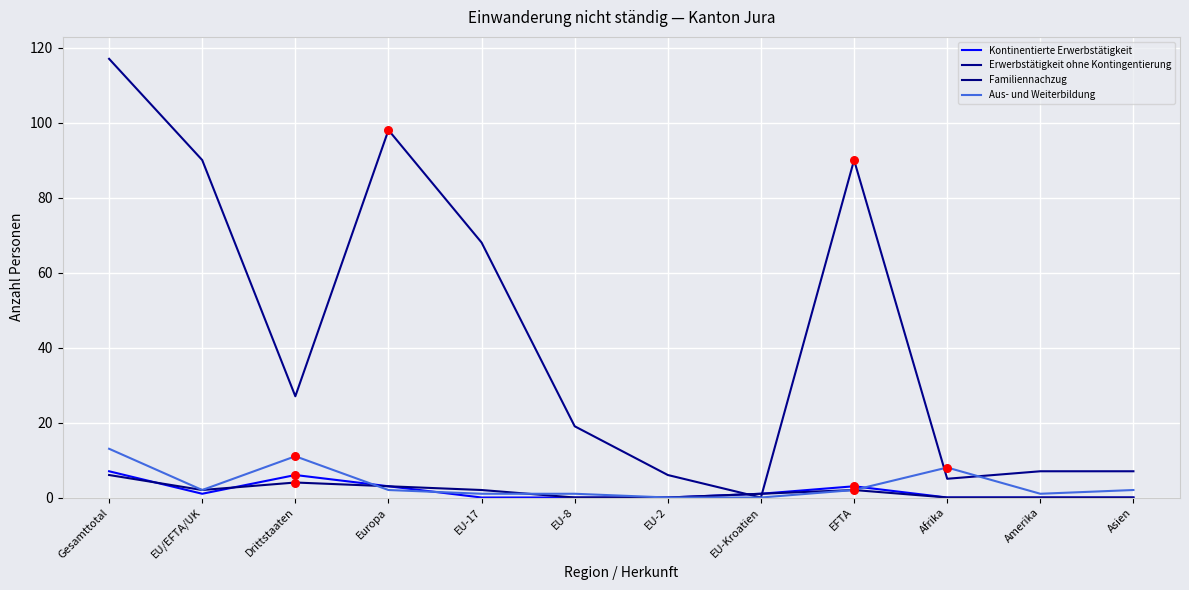

Is the value of Familiennachzug at Drittstaaten greater than the value of Kontinentierte Erwerbstätigkeit at Europa?

Yes